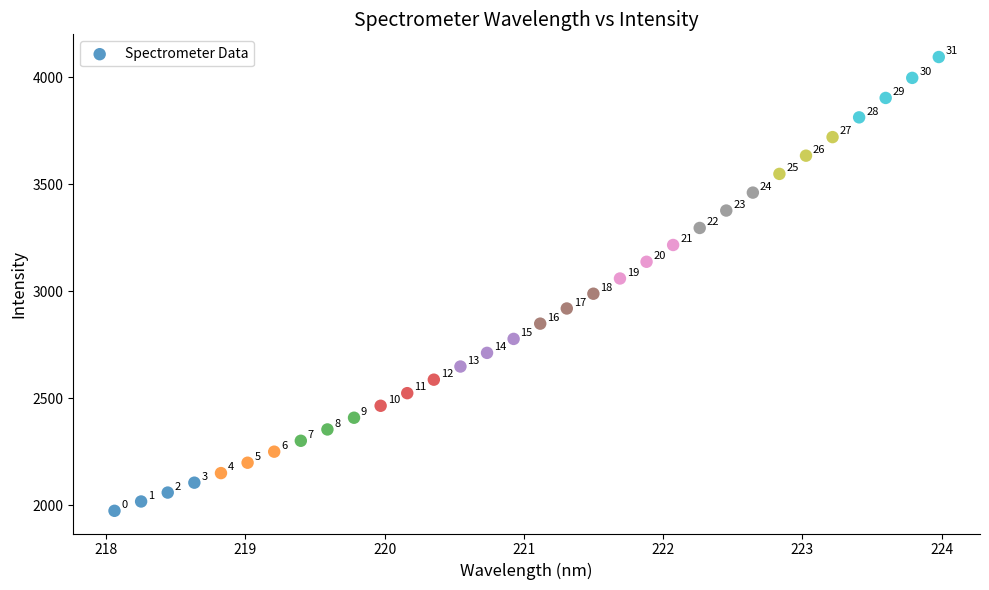

What Y value in the scatter plot is closest to 3034?

3059.5